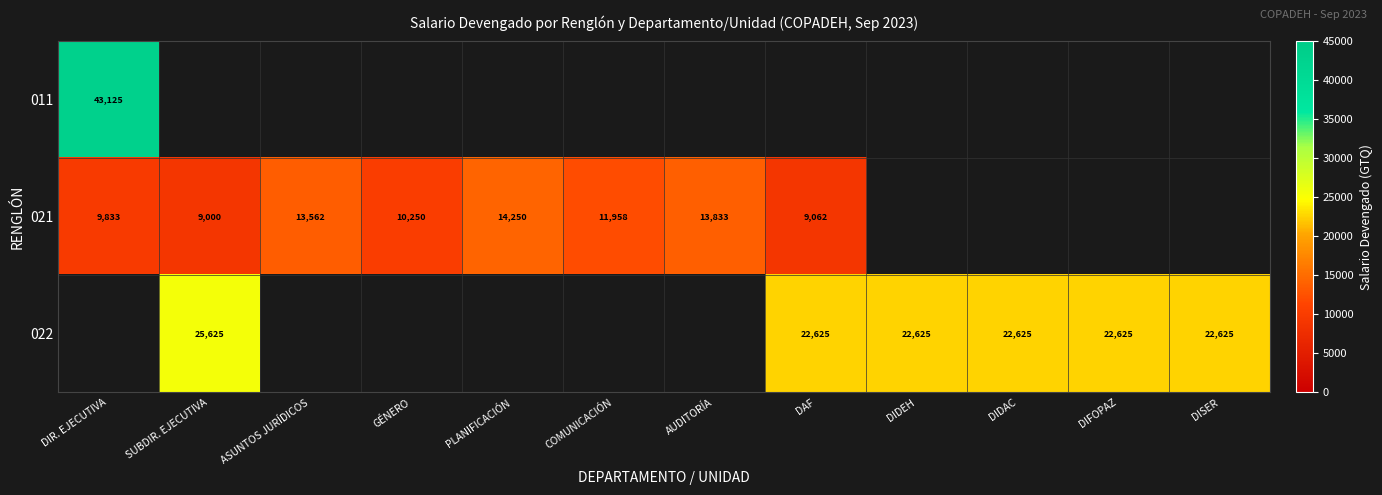

Is it true that 021 equals 23389 at AUDITORÍA?

False